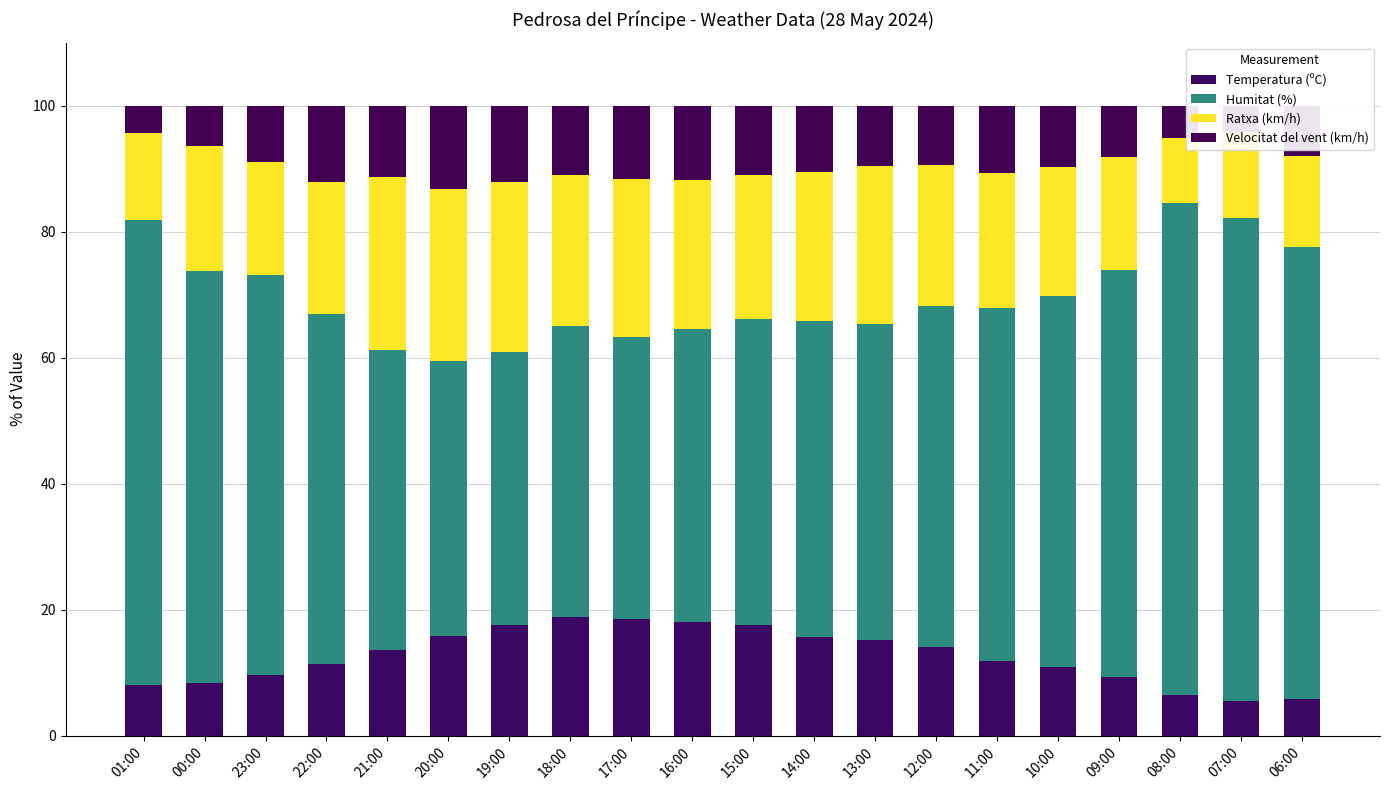

What is the label of the 20th bar from the left?

06:00